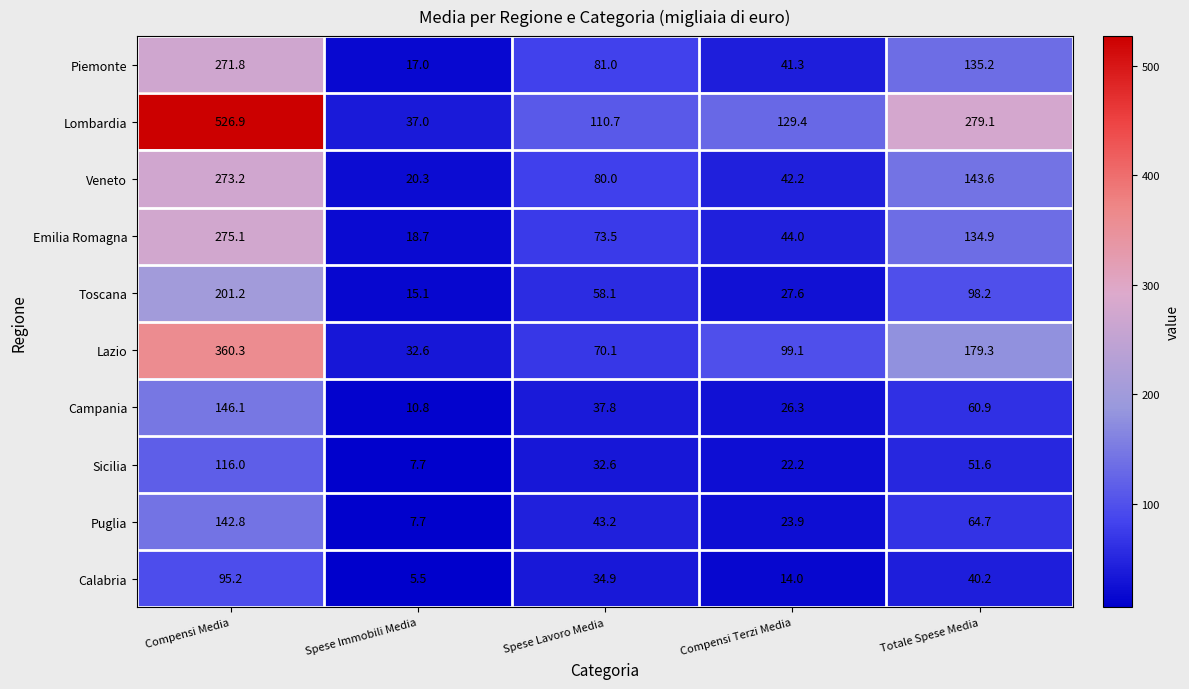

What is the difference between the maximum and minimum values in the Lazio series?

327.7